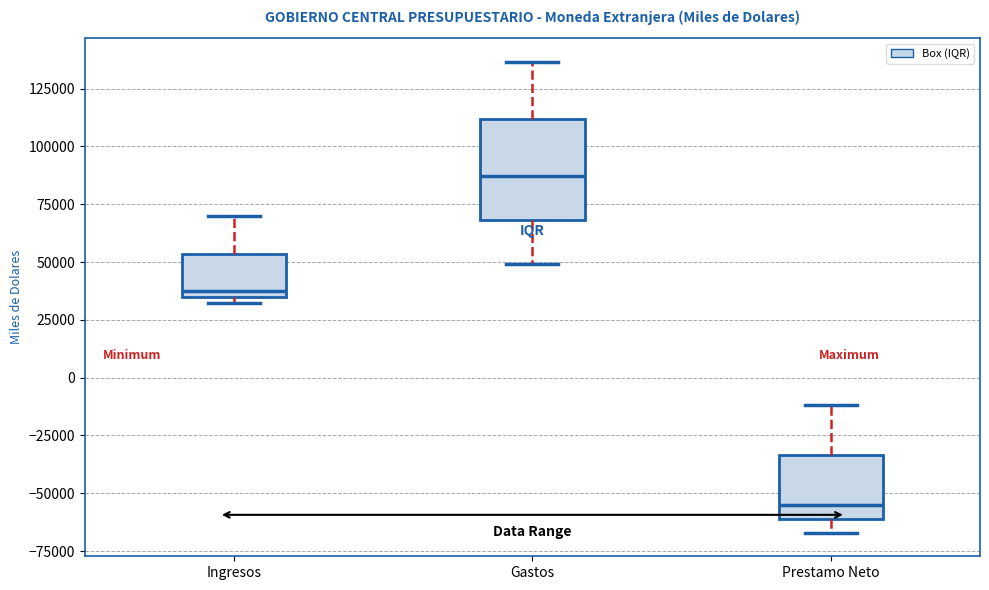

Where does the median line of the box for Prestamo Neto sit on the y-axis? The values are not printed on the chart, so give them approximately, as read against the axis.

-55000